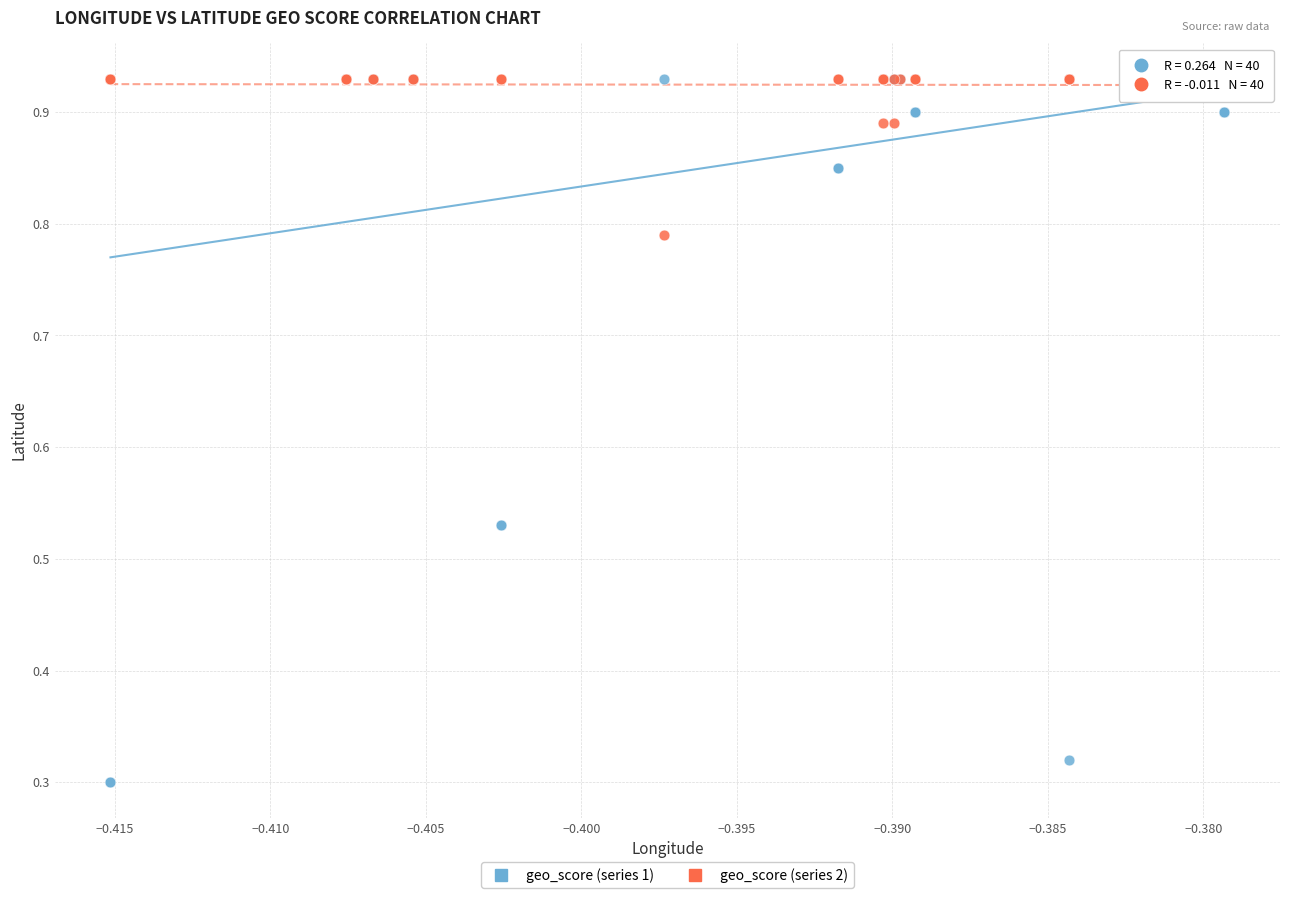

What are all the series names shown in the legend?

geo_score (series 1), geo_score (series 2)